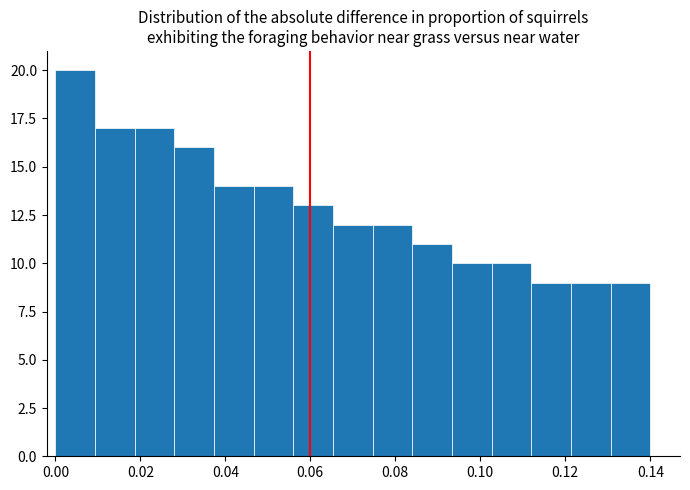

How tall is the bar that spans 0.122 to 0.130 on the x-axis? Neither the bar edges nor the heights are printed on the chart, so give them approximately, as read against the axes.

9